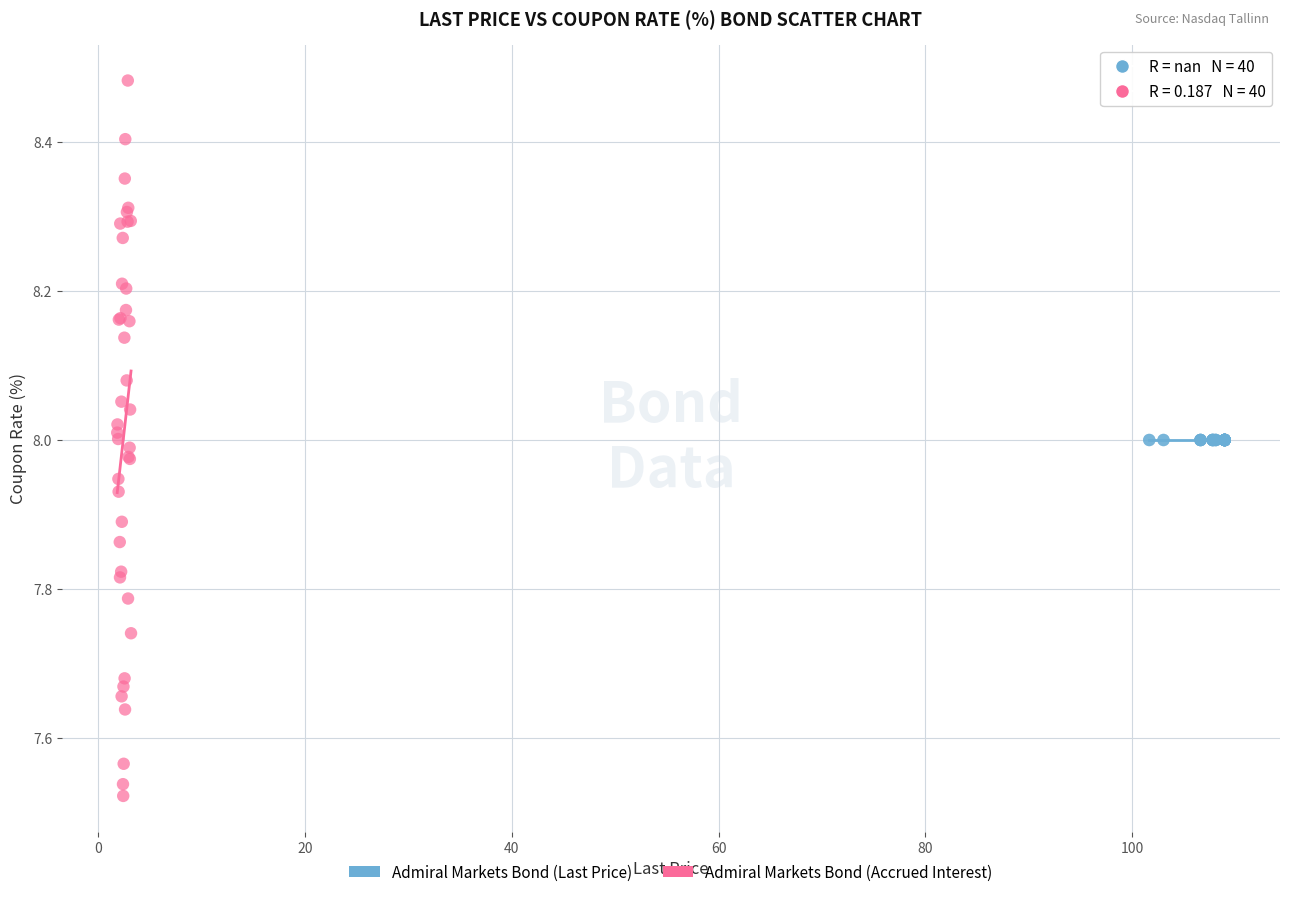

Which series reaches the minimum Y coordinate?

Admiral Markets Bond (Accrued Interest)